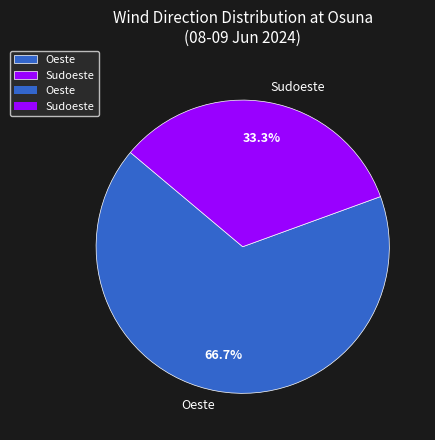

Which slice represents more than half of the pie?

Oeste